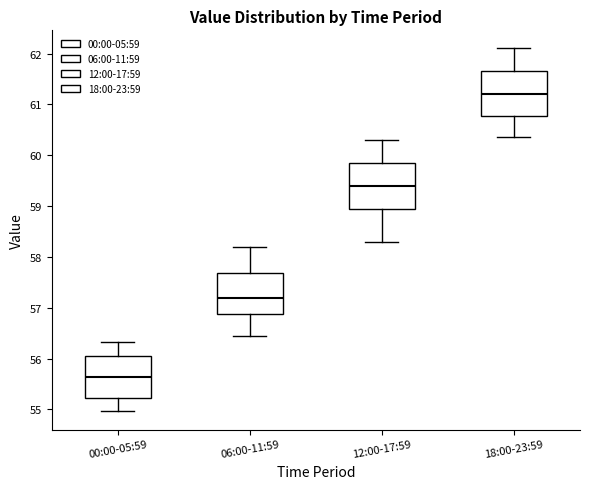

Which box's median line is the highest?

18:00-23:59